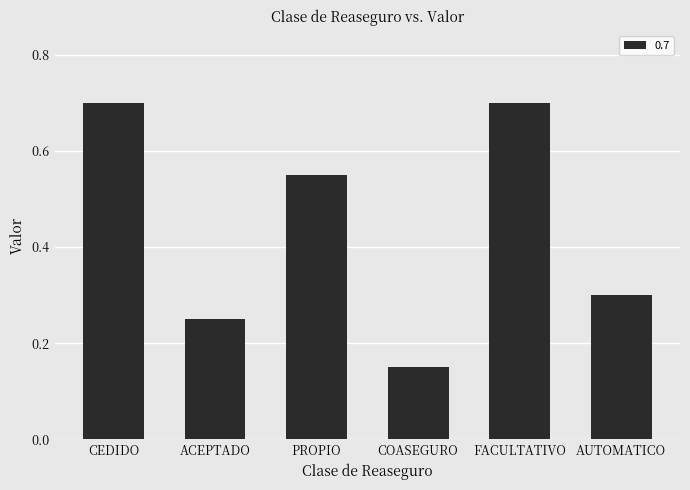

What is the difference between the second highest and minimum values?

0.5